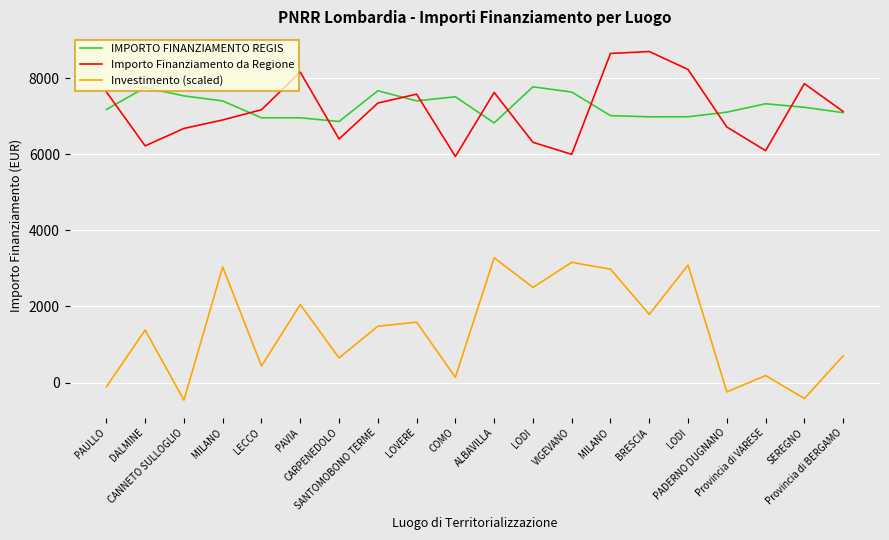

What is the approximate value of Importo Finanziamento da Regione at LECCO?

7169.2